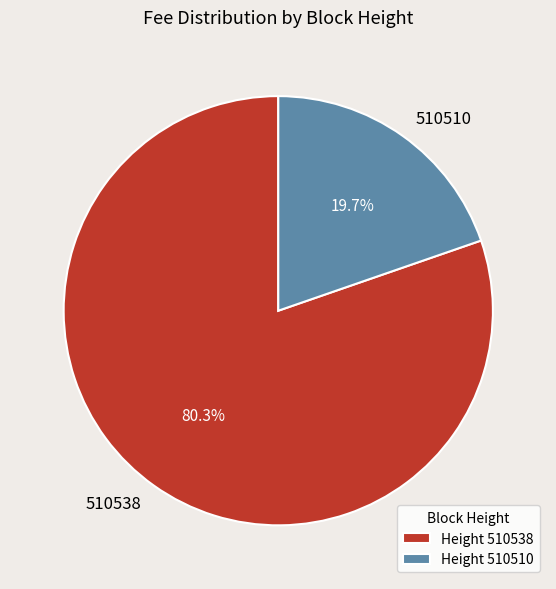

Which slice is the smallest?

510510